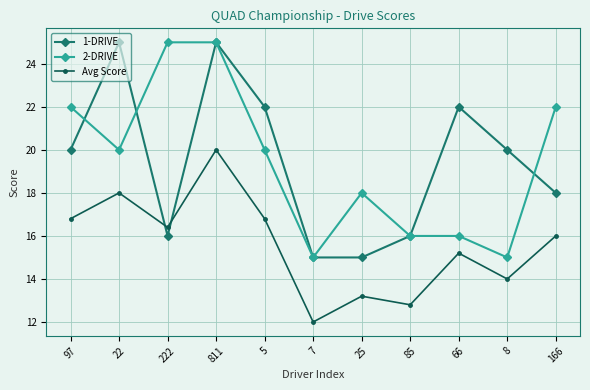

Between which two adjacent categories do 1-DRIVE and Avg Score first intersect?

22 and 222